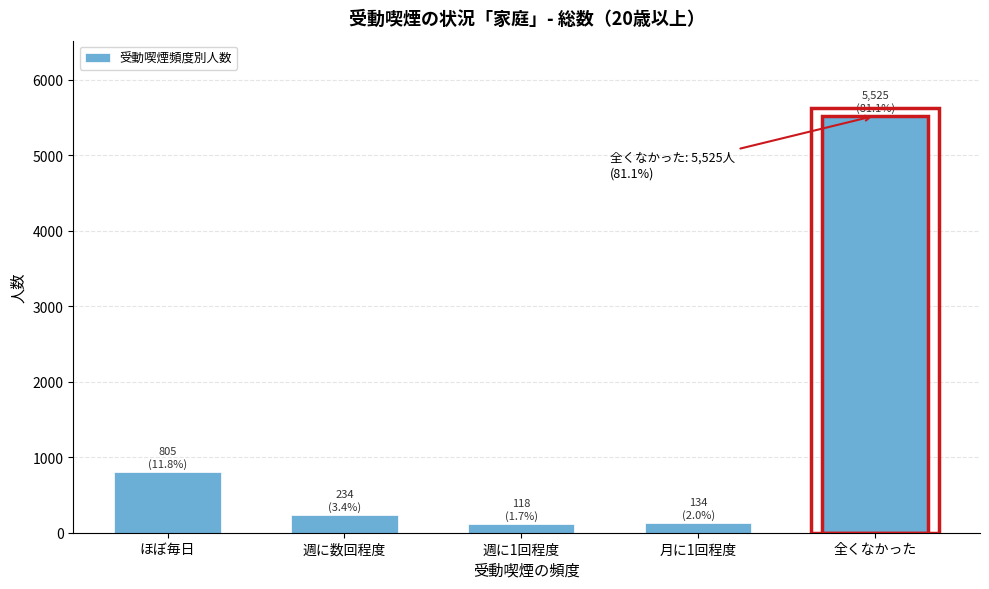

What is the maximum value shown in the chart?

5525